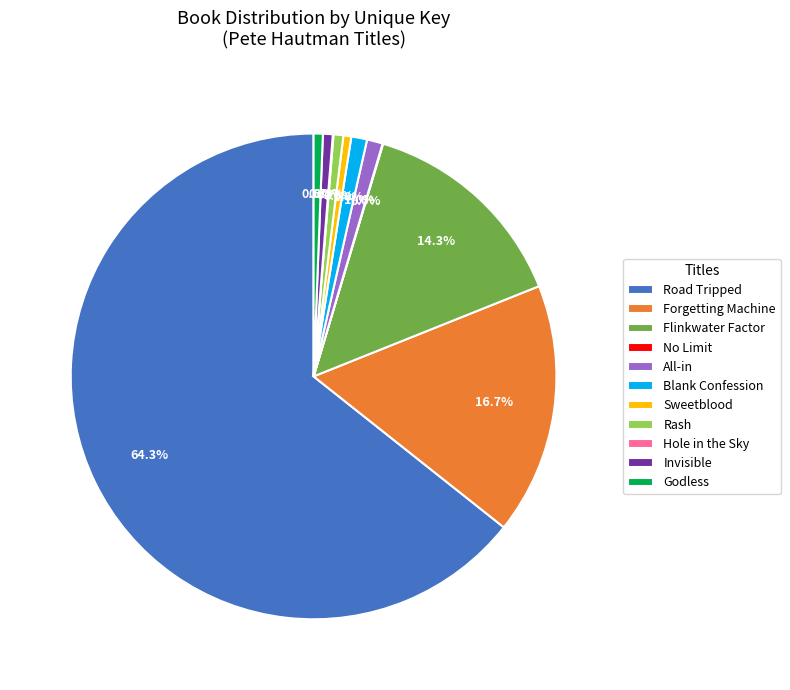

Is it true that All-in is 1% of the pie?

True